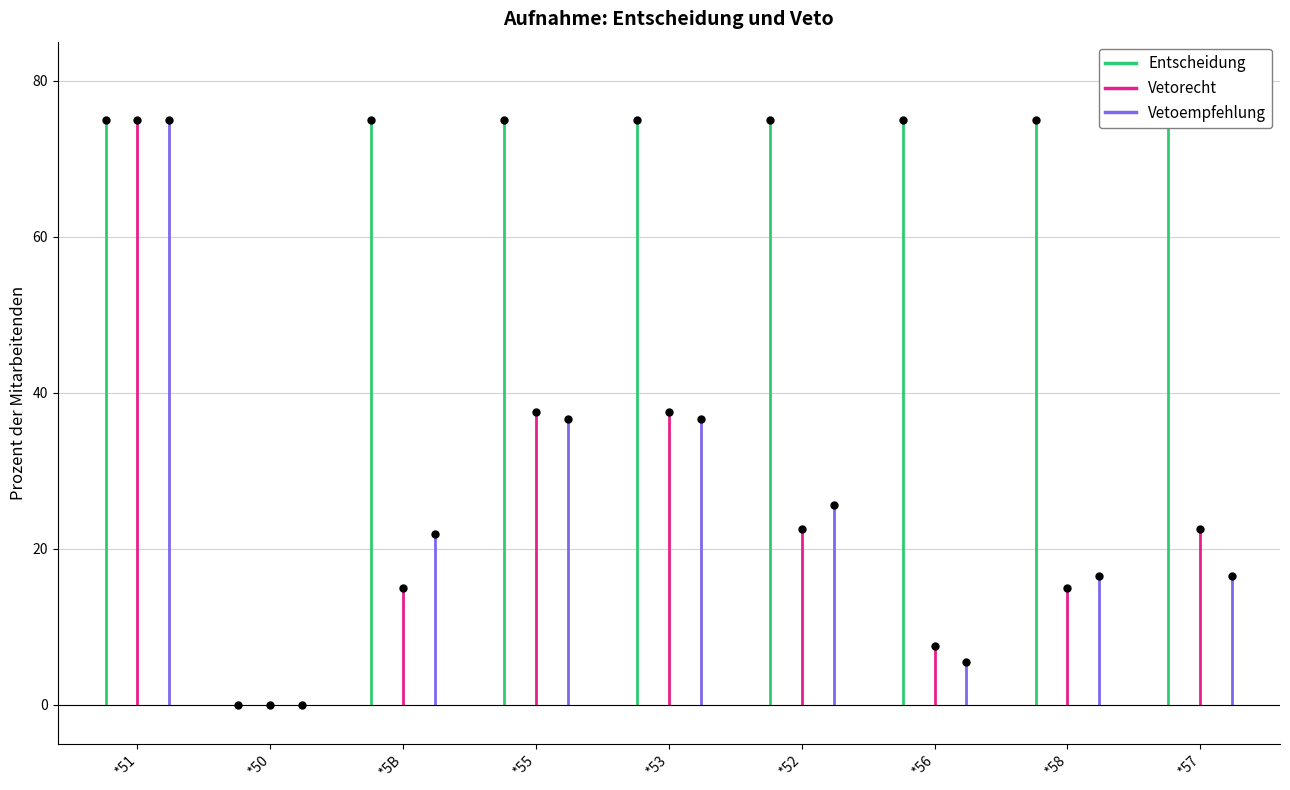

At how many categories does at least one series exceed 61?

8